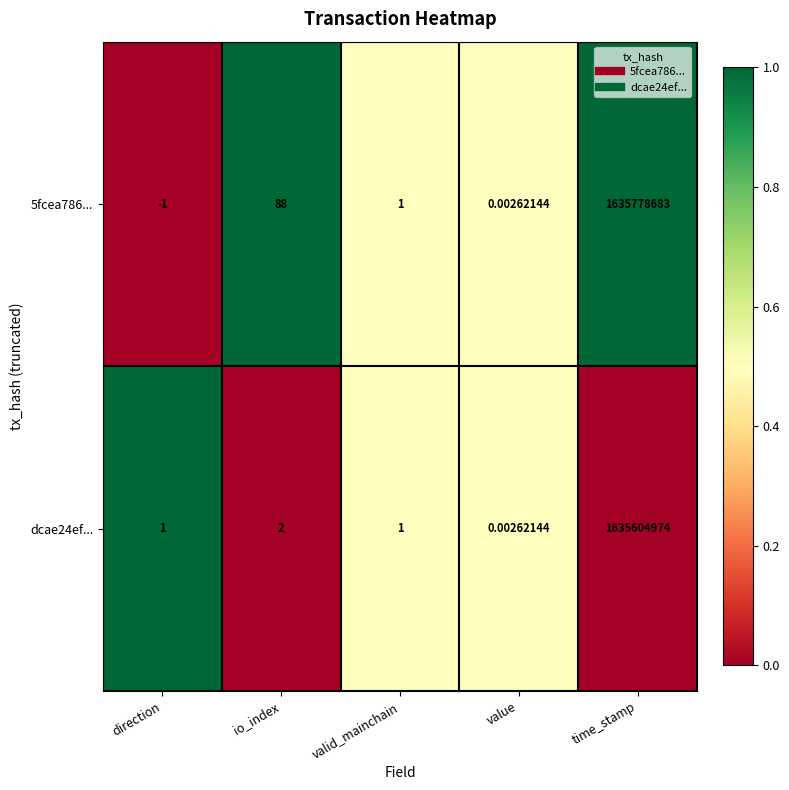

What is the total value across all series at time_stamp?

3271383657.0